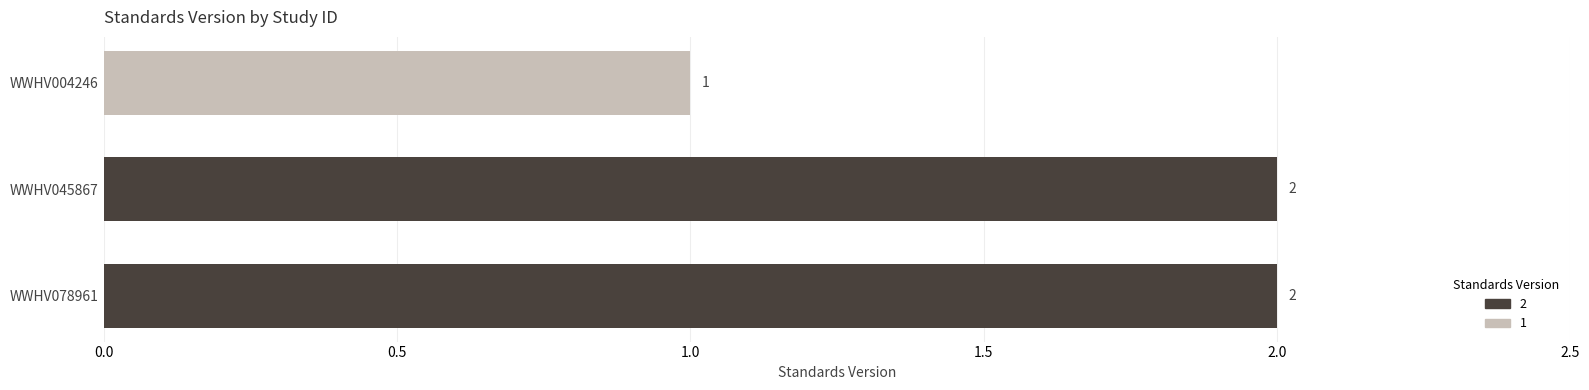

What is the smallest value displayed?

1